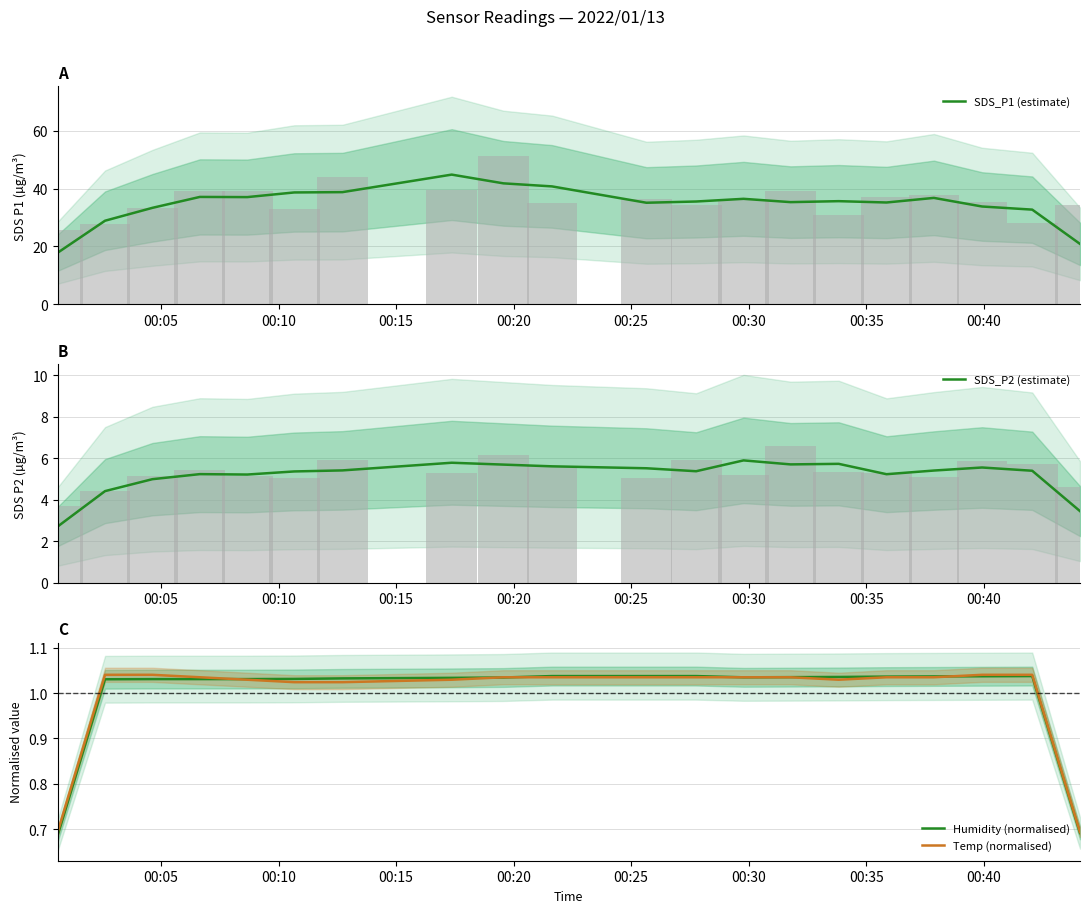

At how many categories does at least one series exceed 13?

20